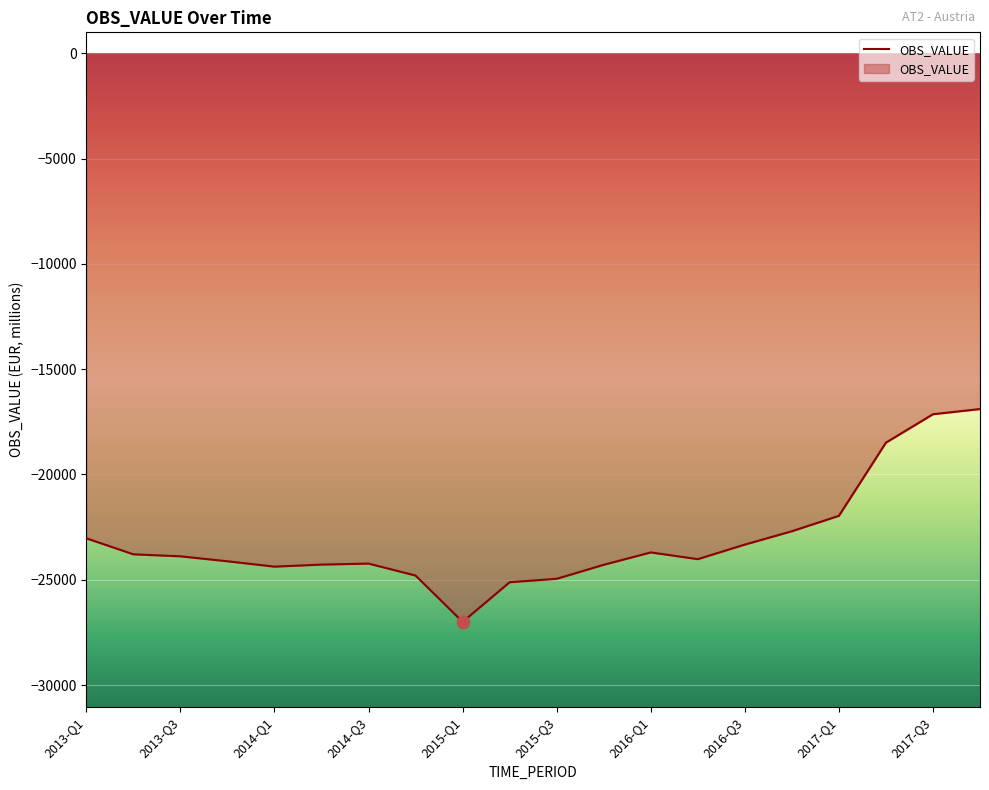

What is the difference between the maximum and minimum values?

10109